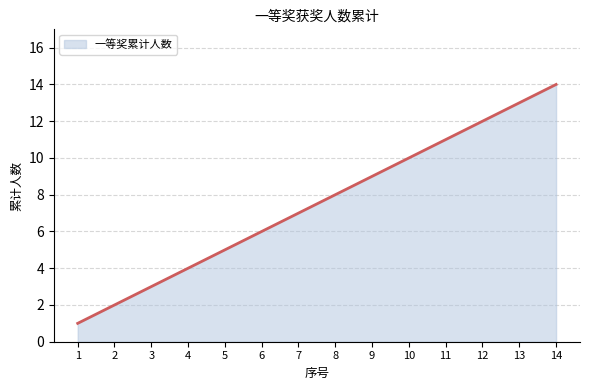

What is the smallest value displayed?

1